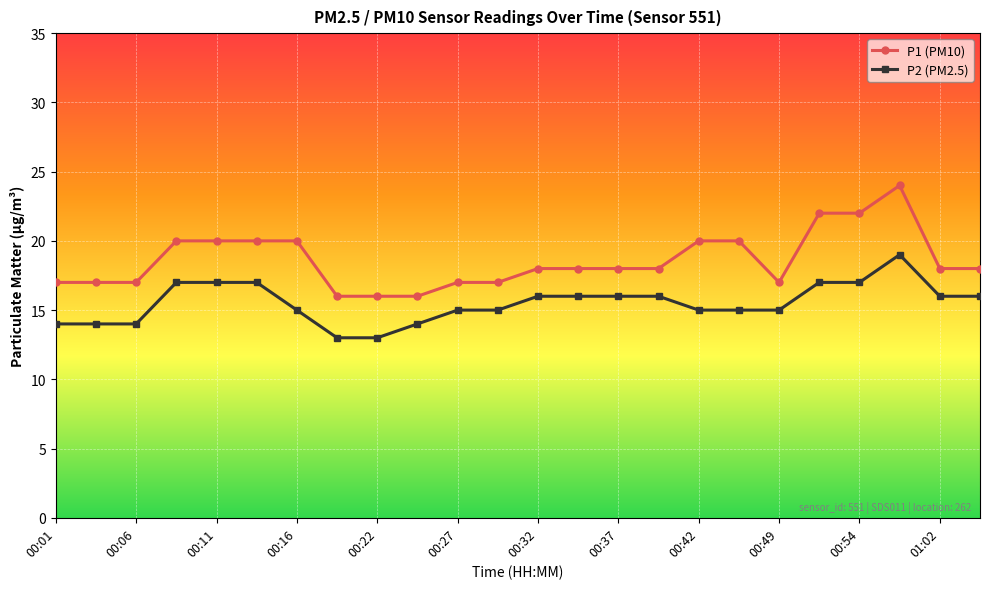

Which series has the largest range (max minus min)?

P1 (PM10)